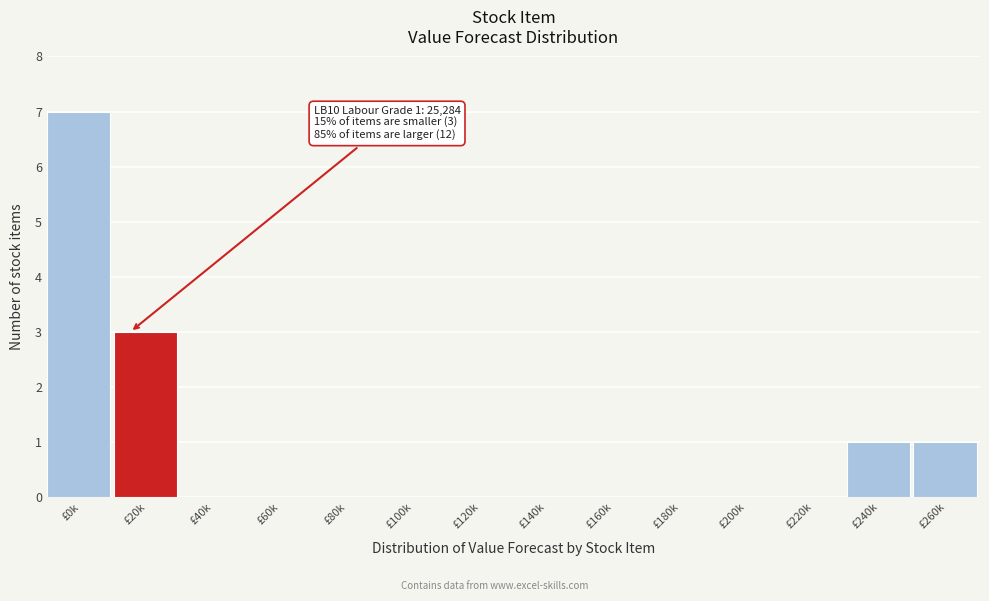

Reading left to right, extract all data points from this chart.

£0k=7	£20k=3	£40k=0	£60k=0	£80k=0	£100k=0	£120k=0	£140k=0	£160k=0	£180k=0	£200k=0	£220k=0	£240k=1	£260k=1